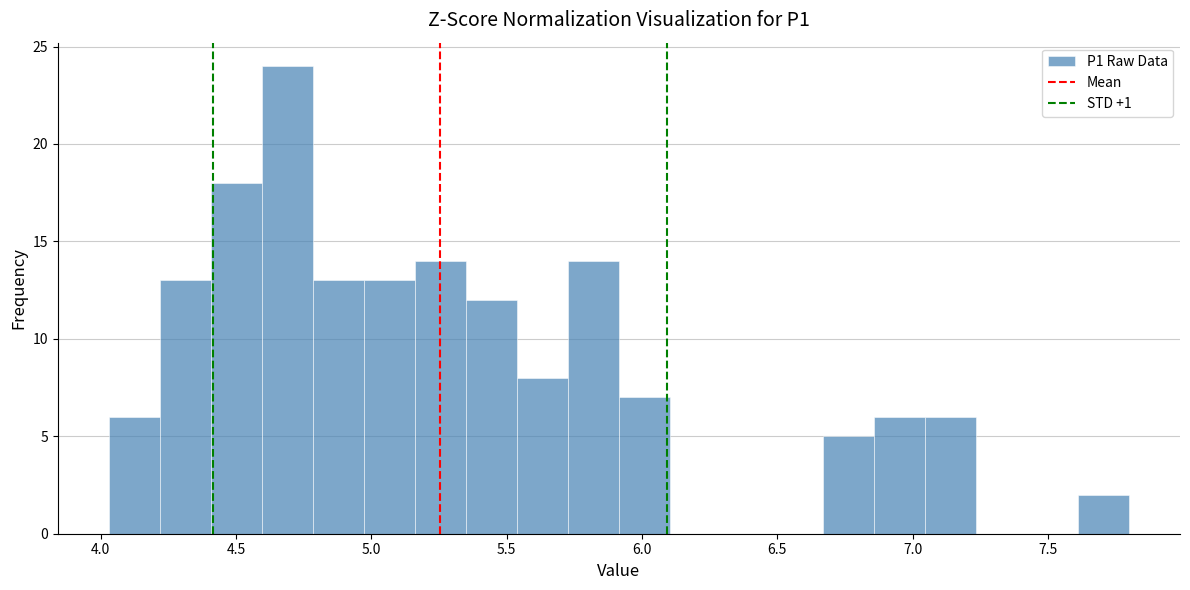

Around what value on the x-axis is the tallest bar? Give the approximate position of its centre, as read against the axis.

4.70